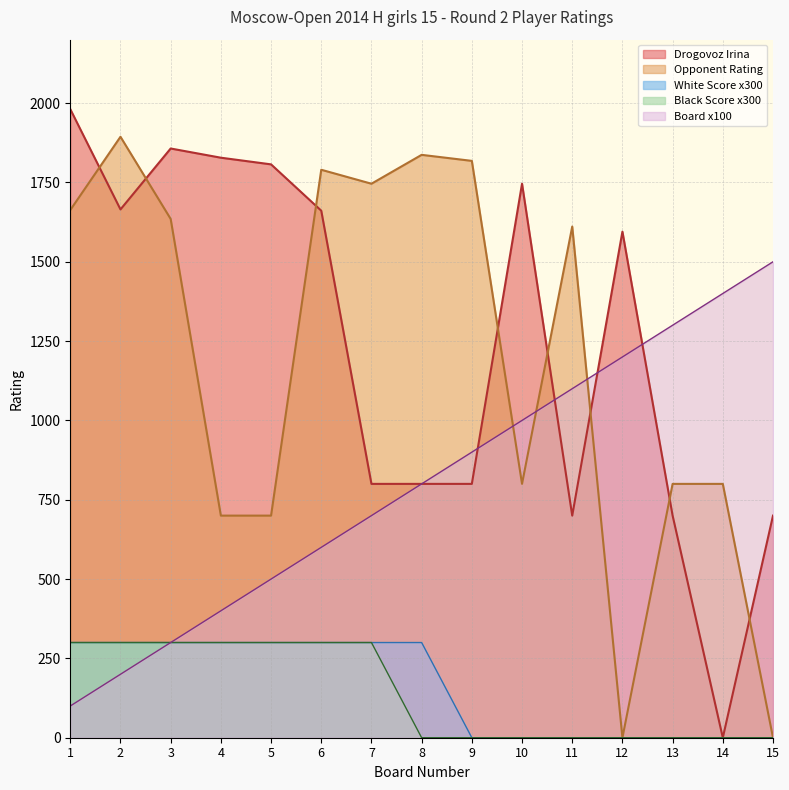

Rank the categories by Board value from lowest to highest.

1, 2, 3, 4, 5, 6, 7, 8, 9, 10, 11, 12, 13, 14, 15